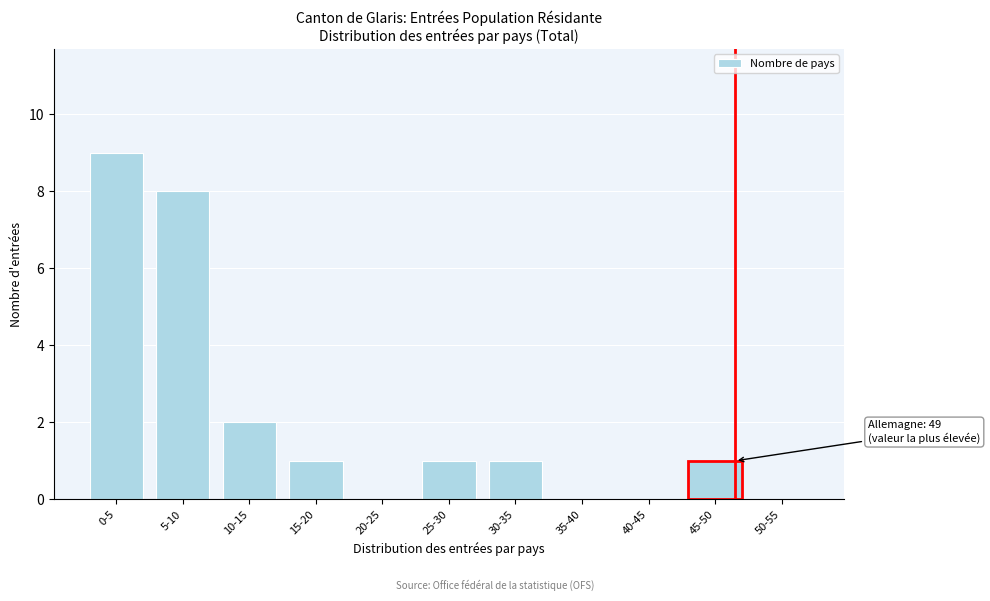

Reading left to right, what are all the values shown in this chart?

0-5=9	5-10=8	10-15=2	15-20=1	20-25=0	25-30=1	30-35=1	35-40=0	40-45=0	45-50=1	50-55=0